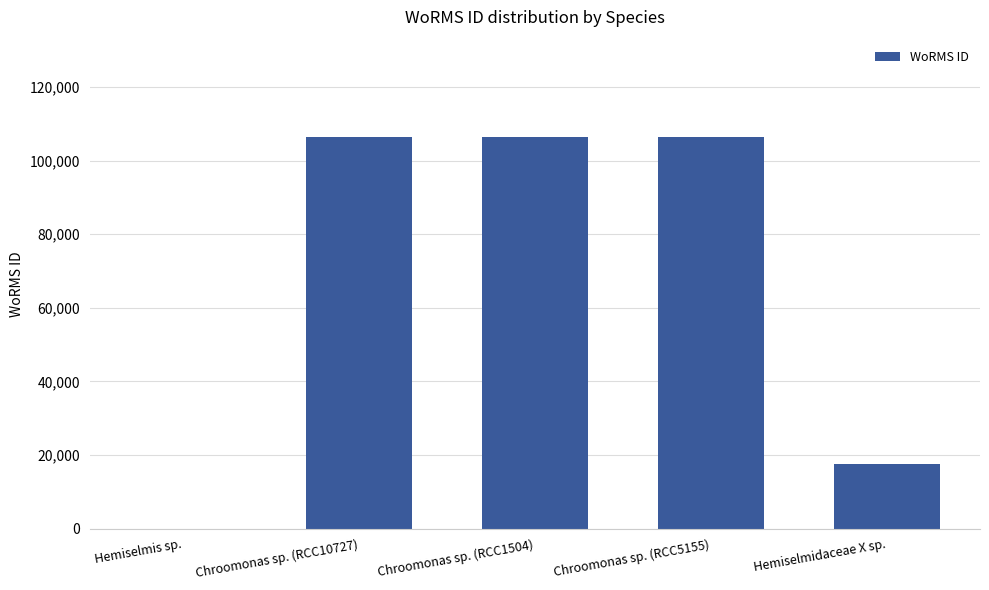

What is the sum of the values at Hemiselmis sp. and Chroomonas sp. (RCC5155)?

106281